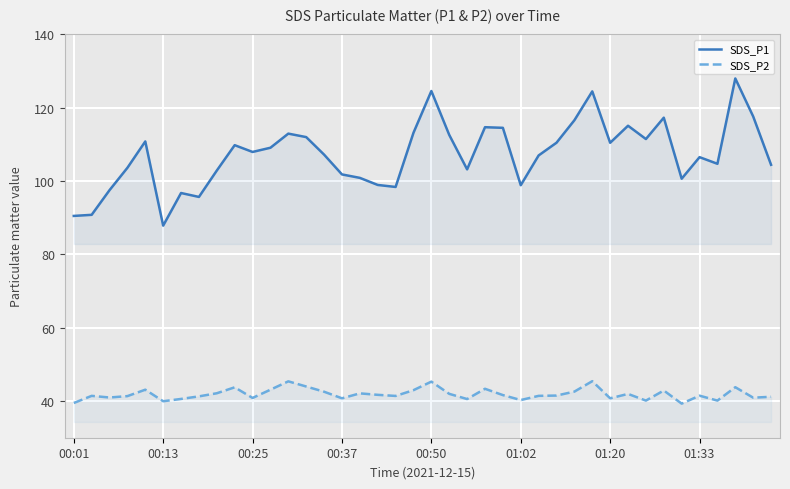

Read the SDS_P2 value at 01:33.

41.5